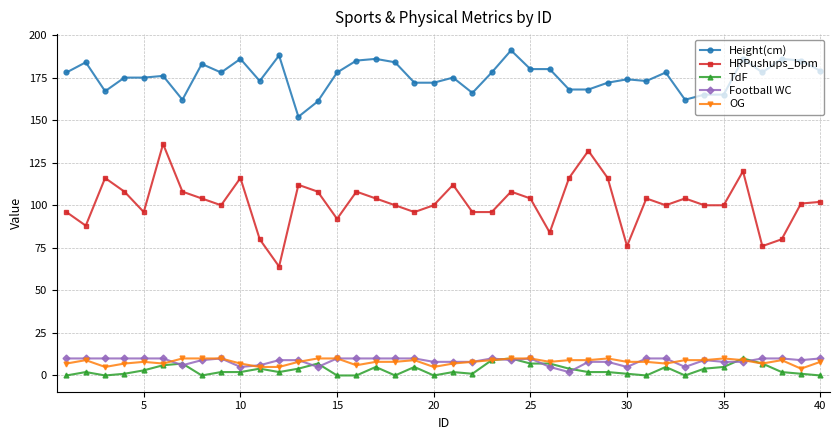

True or false: Height(cm) has more than 1 interior local peaks.

True